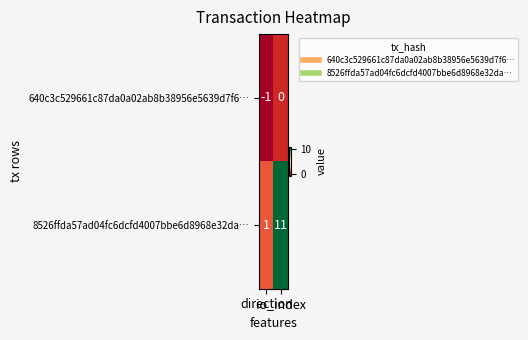

Rank the series by their maximum value, from lowest to highest.

640c3c529661c87da0a02ab8b38956e5639d7f6…, 8526ffda57ad04fc6dcfd4007bbe6d8968e32da…